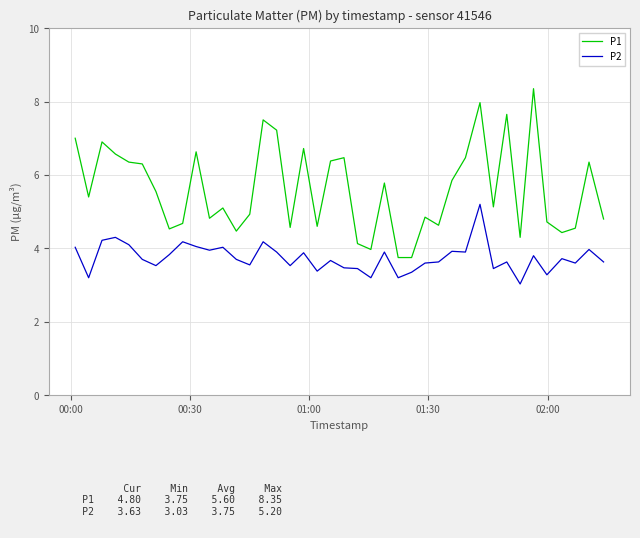

True or false: P2 and P1 cross at least once.

False